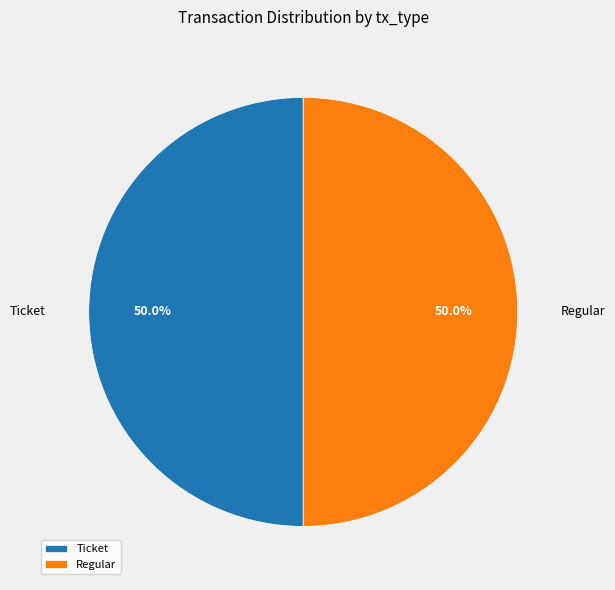

What is the ratio of the value at Regular to the value at Ticket?

1.0